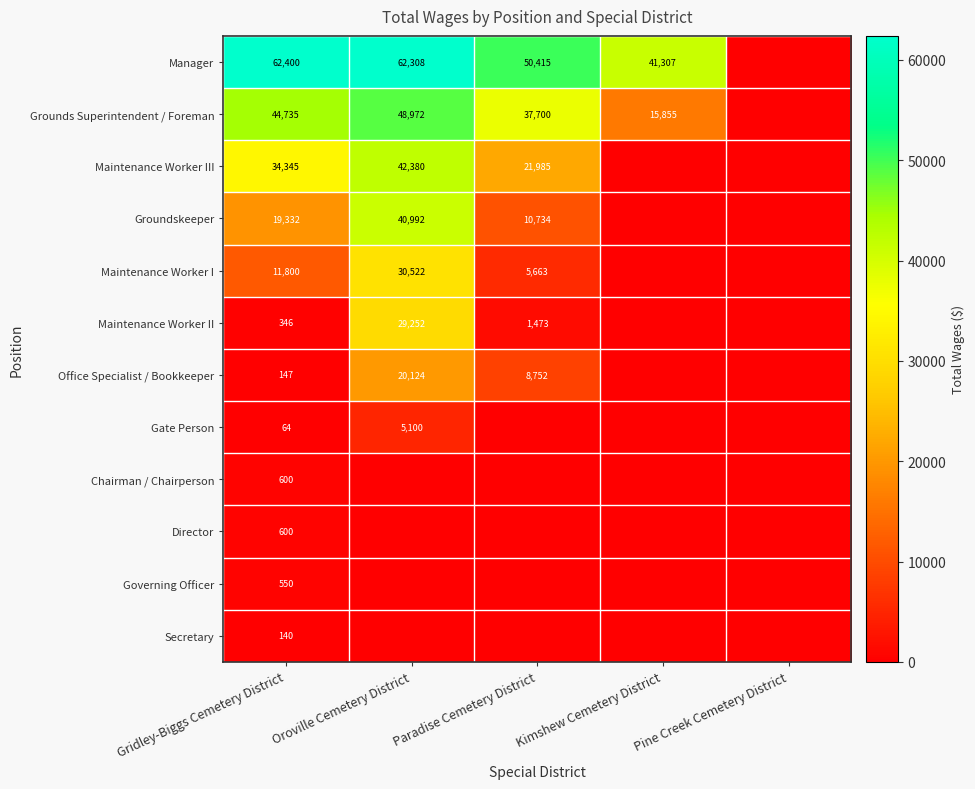

The Governing Officer series shows 981 at Gridley-Biggs Cemetery District. True or false?

False